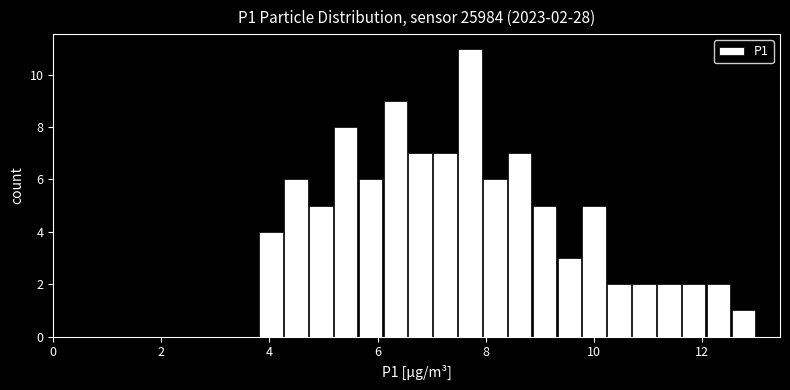

Read against the x-axis, roughly where is the centre of the tallest bar?

7.8